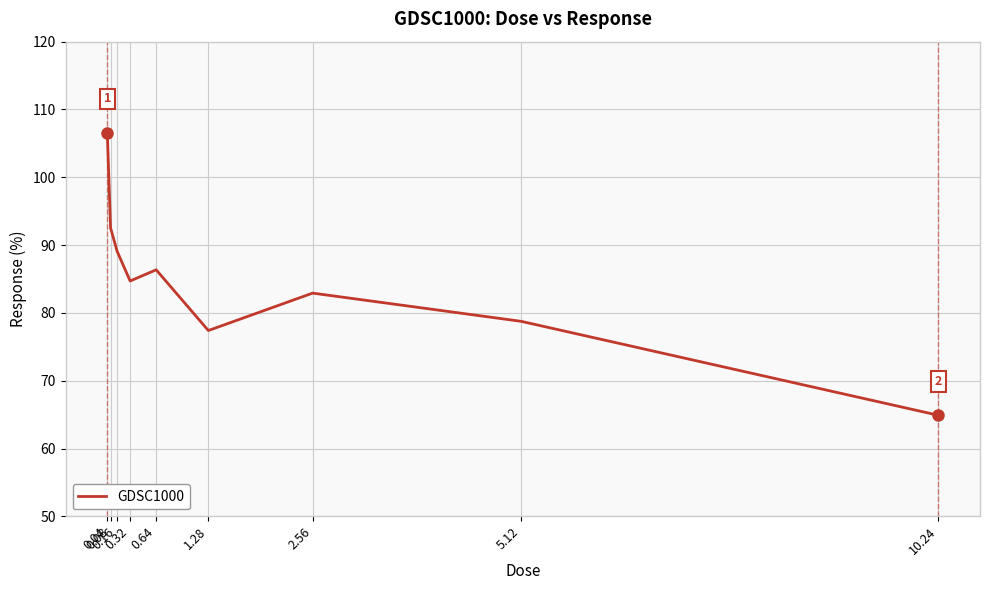

Which label corresponds to the smallest value in the chart?

10.24